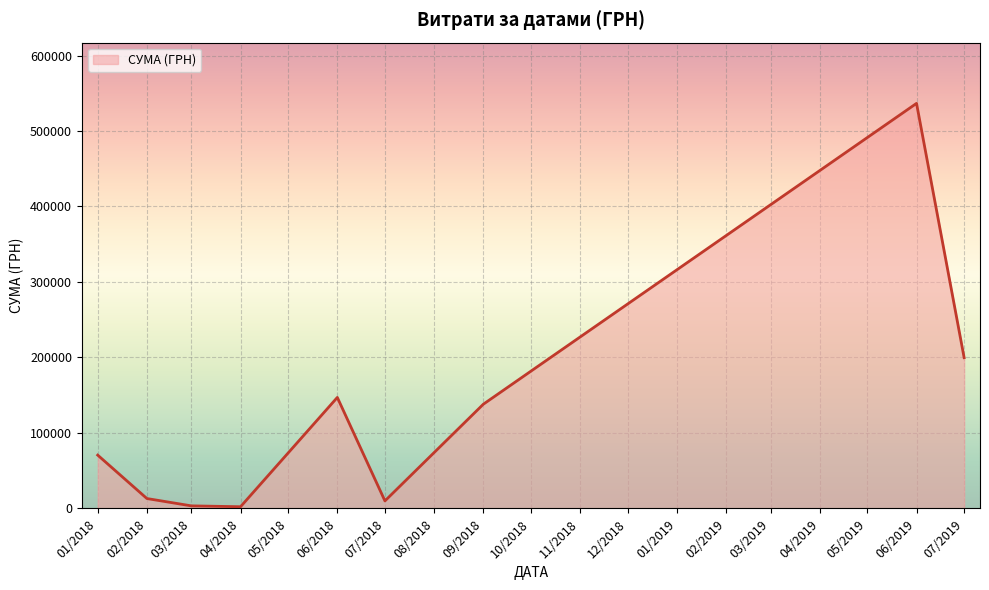

The value at 07/2019 is 121816.1. True or false?

False